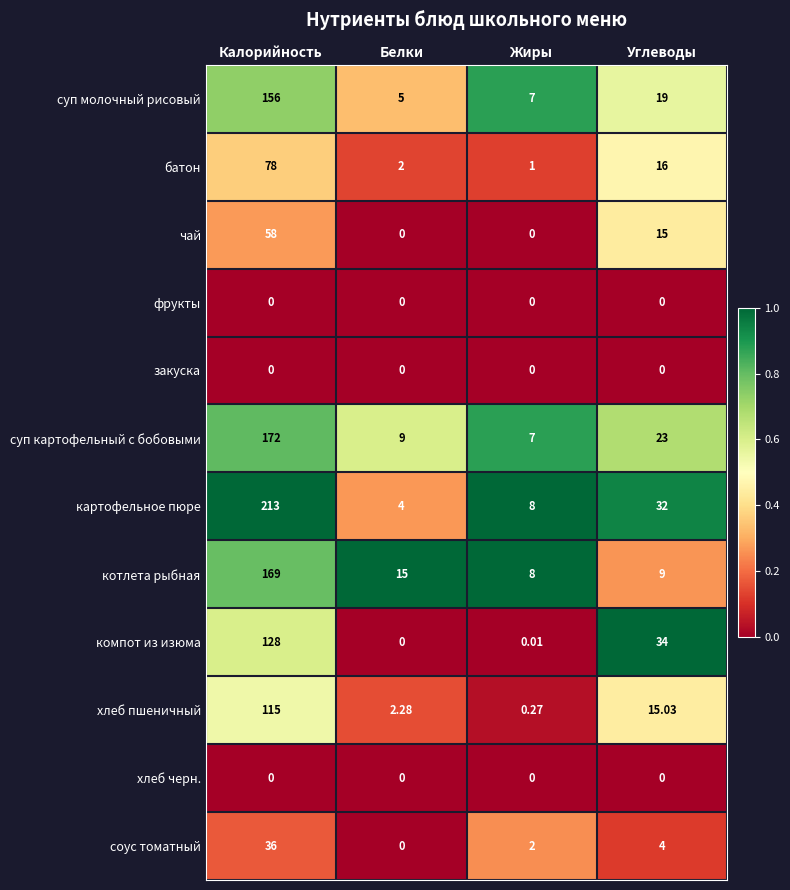

Which series has the largest total across all categories?

картофельное пюре